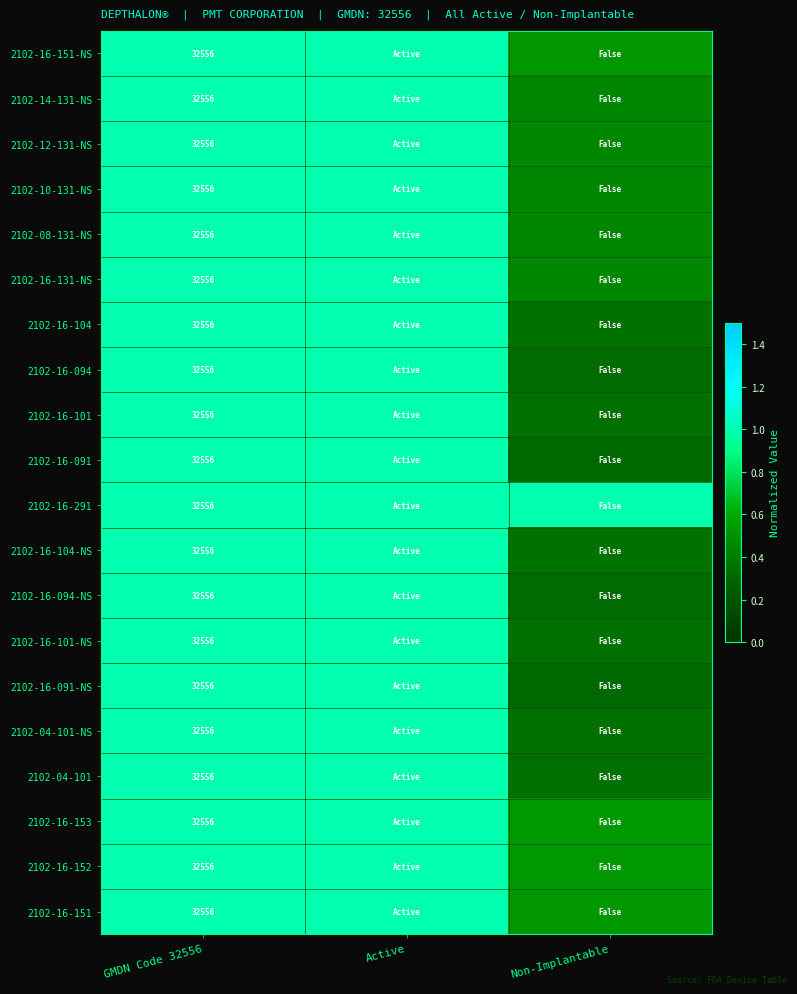

Is it true that 2102-16-091-NS equals 1.0 at Active?

True